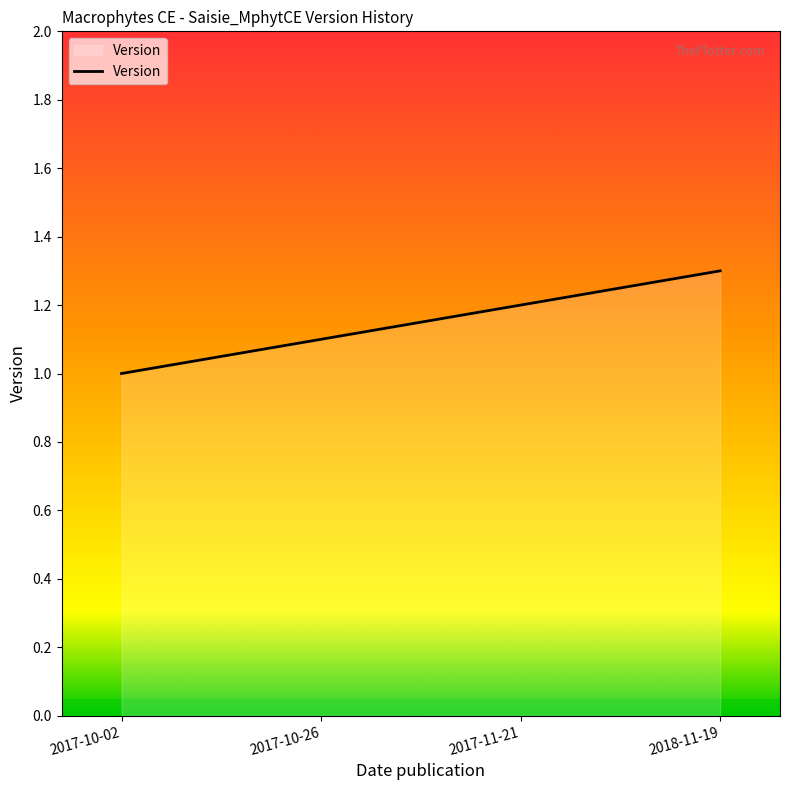

What is the approximate value at 2017-11-21?

1.2